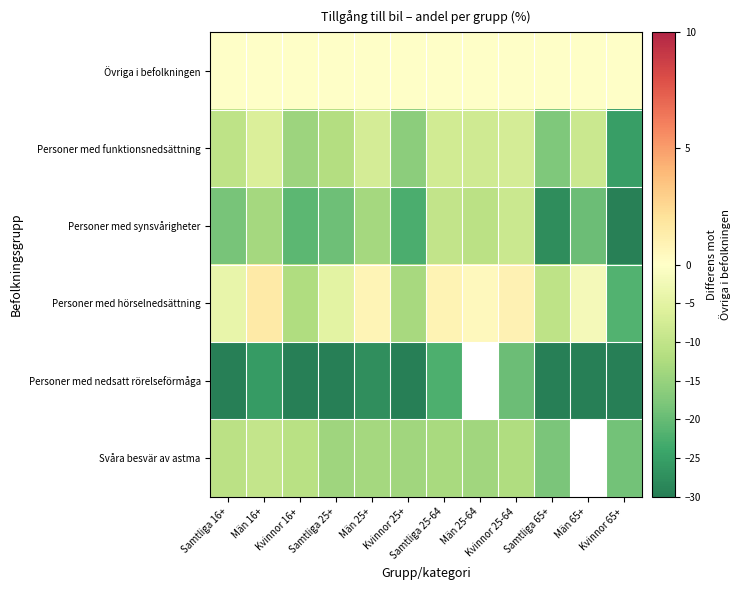

What is the lowest value of the Personer med nedsatt rörelseförmåga series?

-45.3